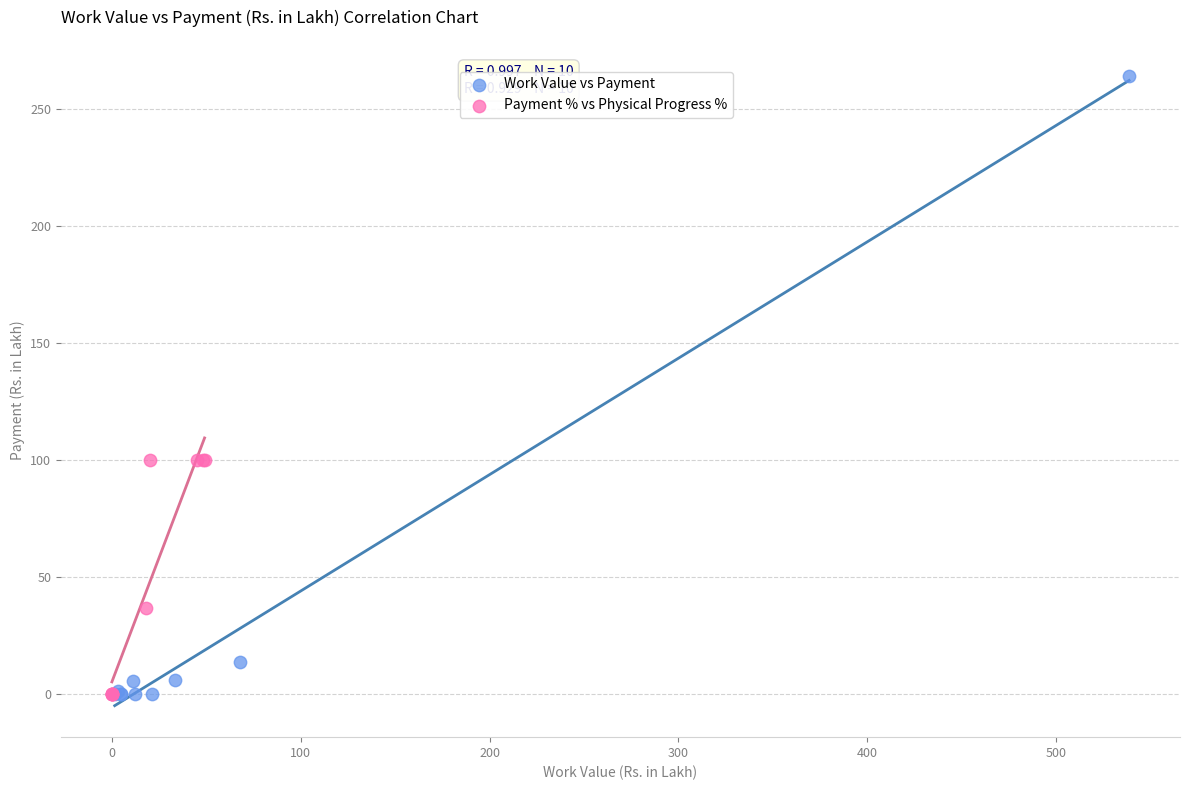

What are all the series names shown in the legend?

Work Value vs Payment, Payment % vs Physical Progress %